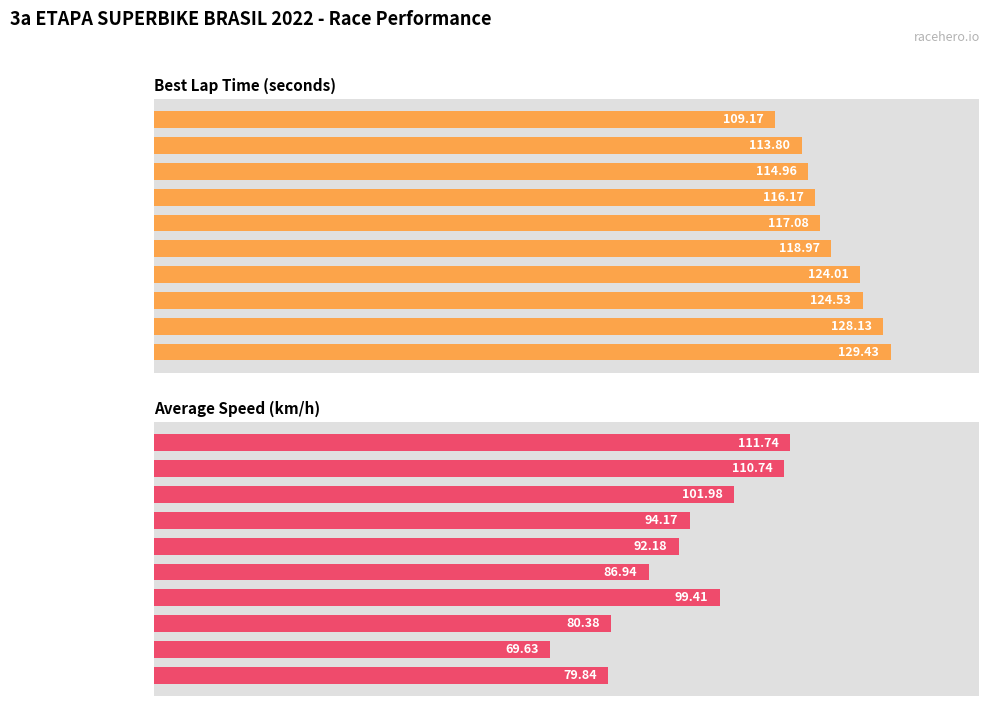

True or false: Average Speed has a value of 94.2 at TARCIUS.

True